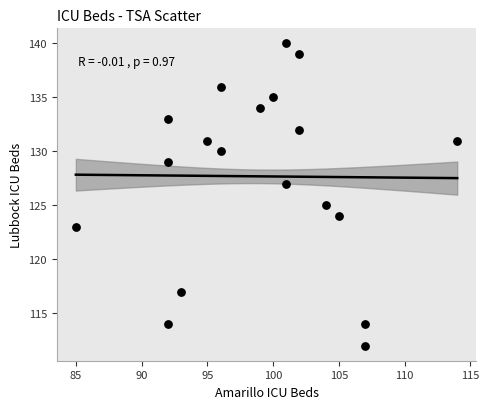

What is the range of X values (max minus min)?

29